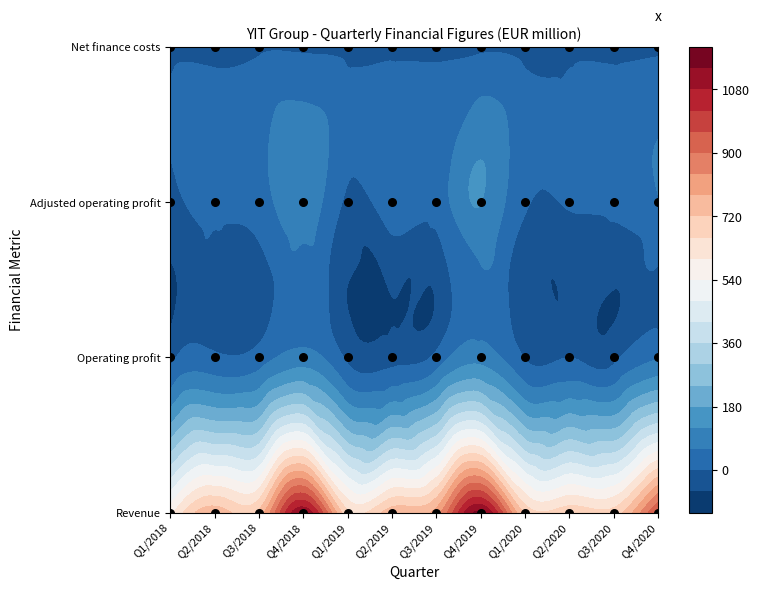

What is the approximate value of Operating profit at Q3/2020, to the nearest 10?

-20